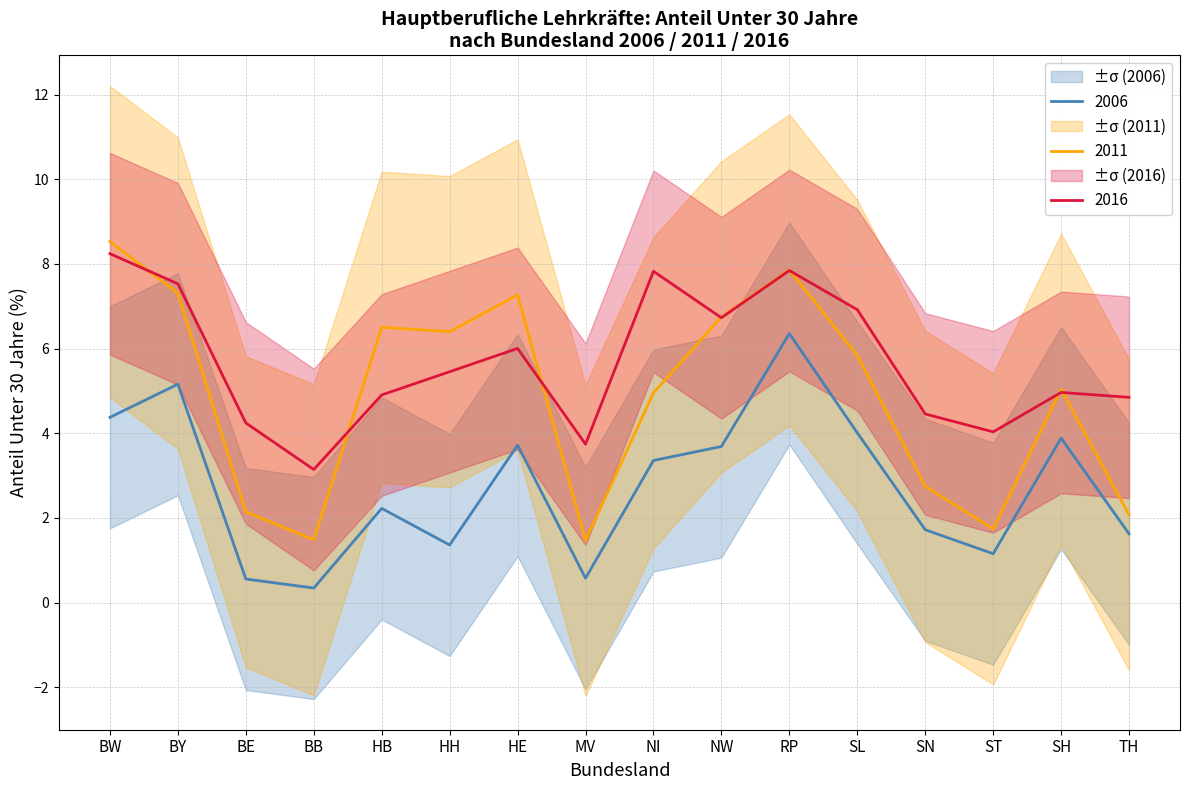

Where is the first local minimum for 2011_Unter30?

BB